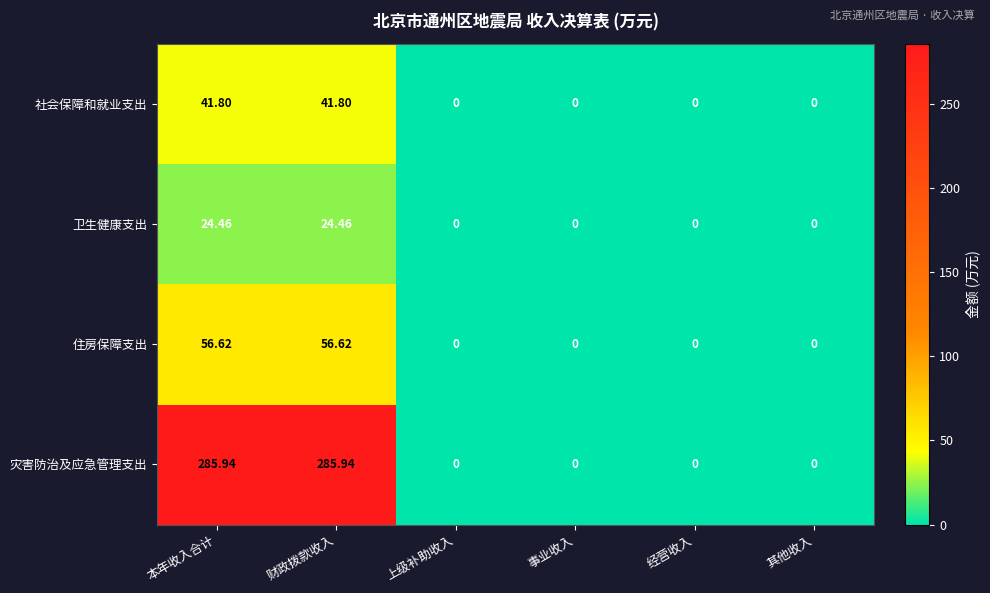

Is the value of 卫生健康支出 at 财政拨款收入 greater than the value of 灾害防治及应急管理支出 at 经营收入?

Yes